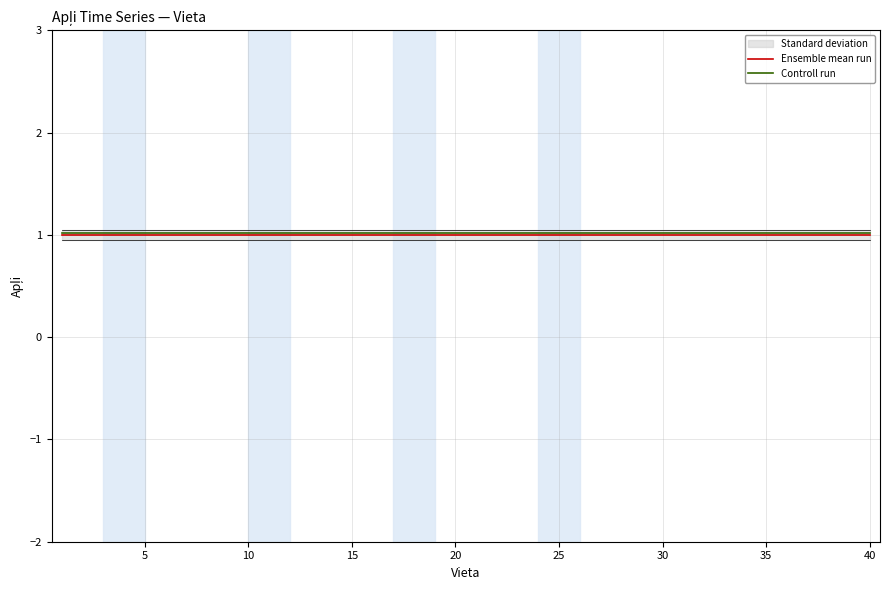

What is the highest value of the Ensemble mean run series?

1.0